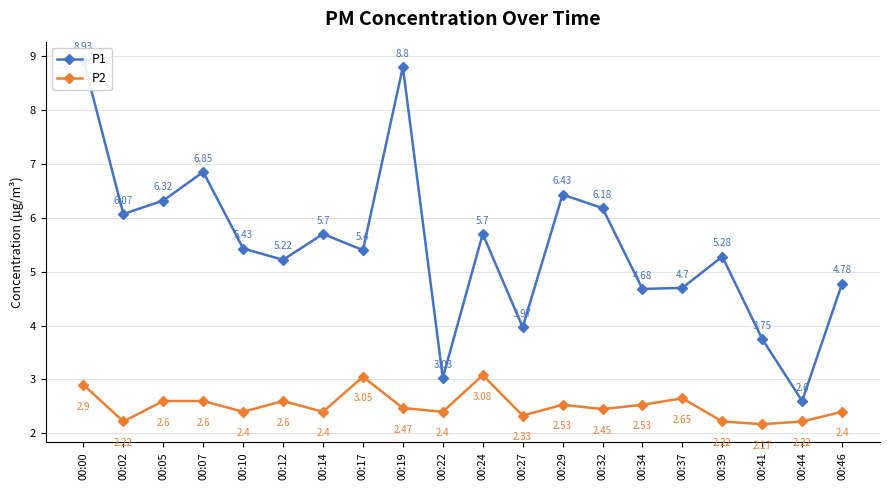

The P1 series shows 6.2 at 00:32. True or false?

True